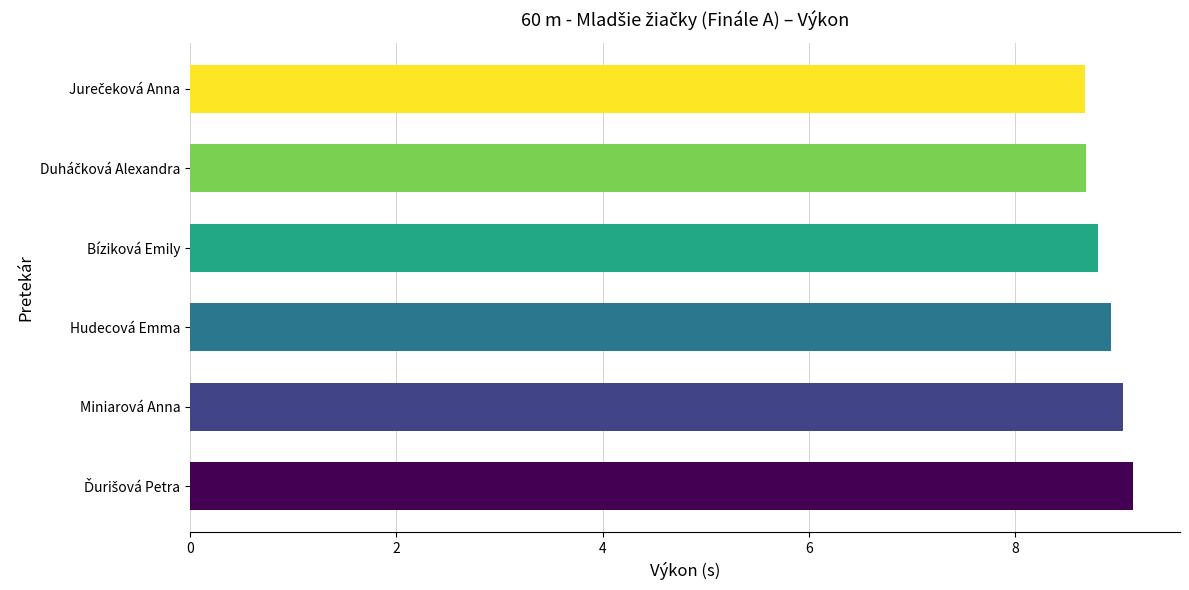

True or false: the data shows 9.0 at Miniarová Anna.

True